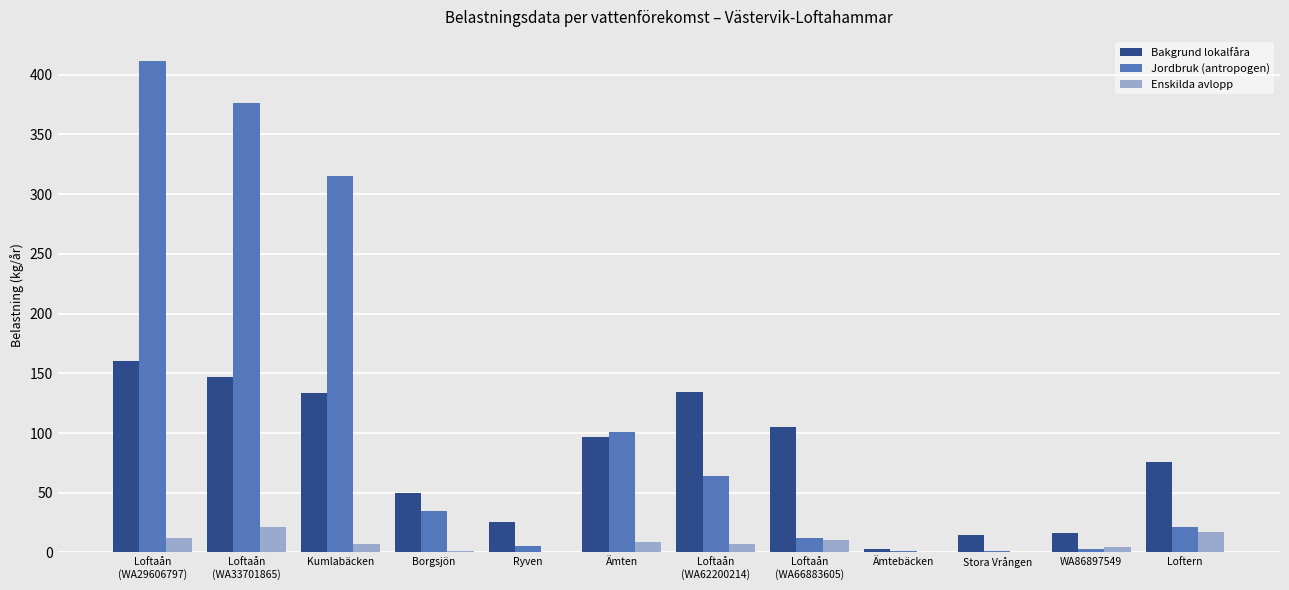

Which series changed the most between Ämten and Loftern?

Jordbruk (antropogen)